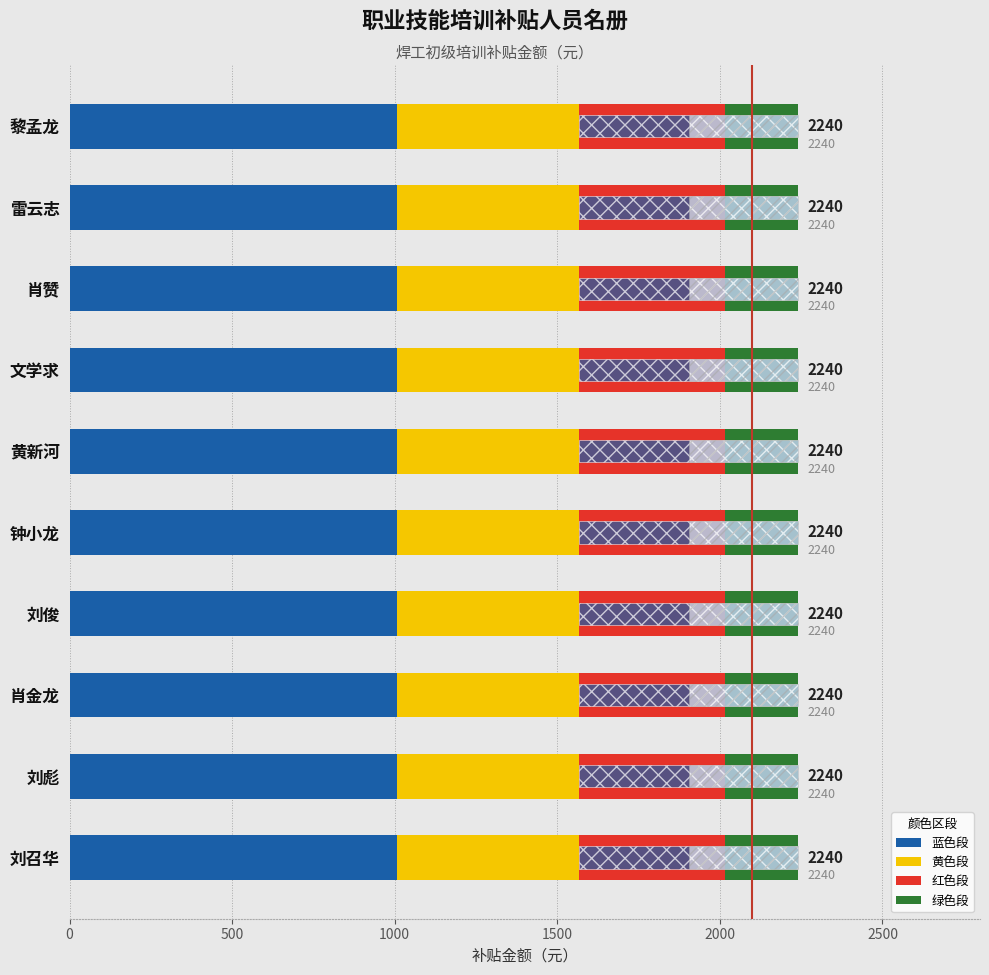

Count the number of categories in the chart.

10